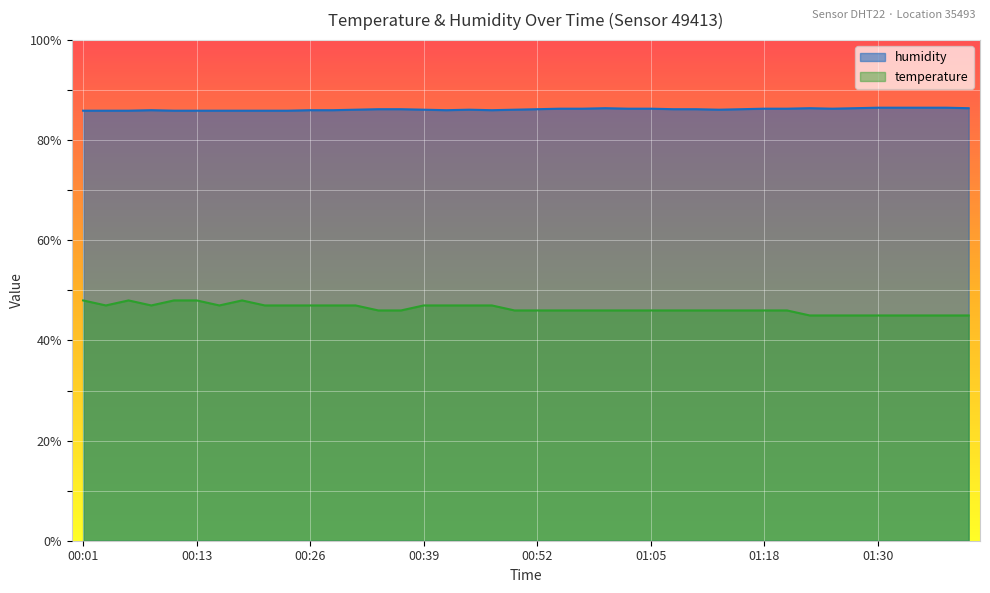

Where is temperature nearest to the value 46?

00:34